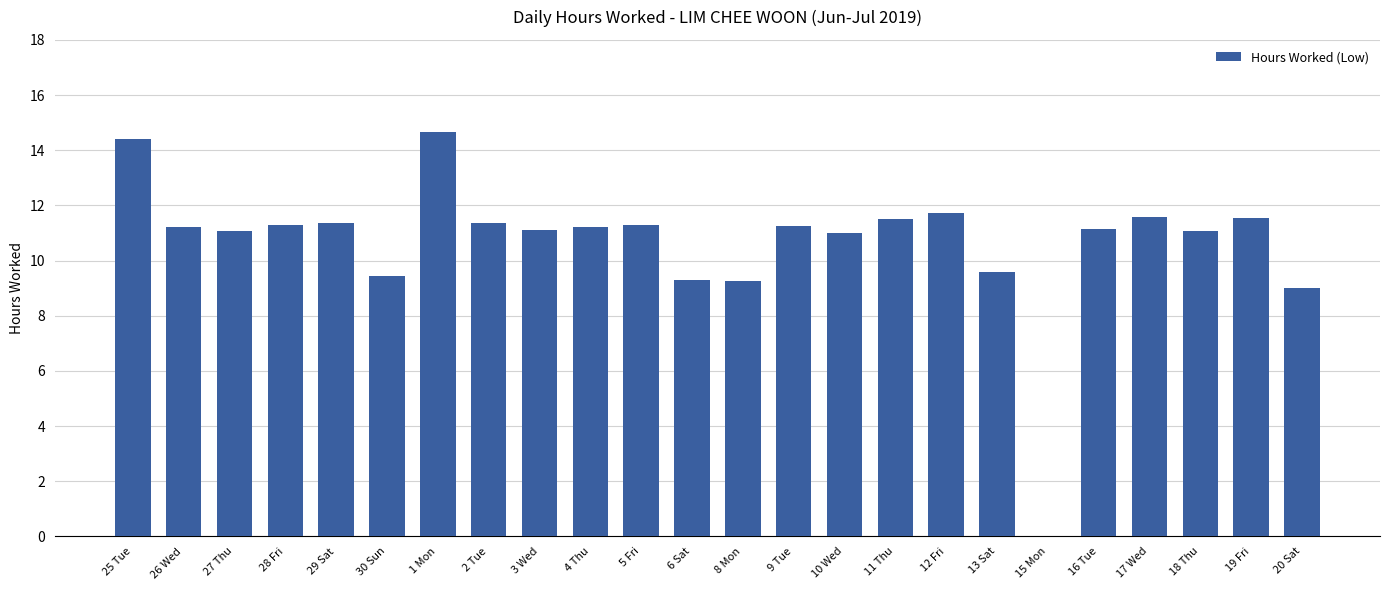

How many categories are shown in the chart?

24